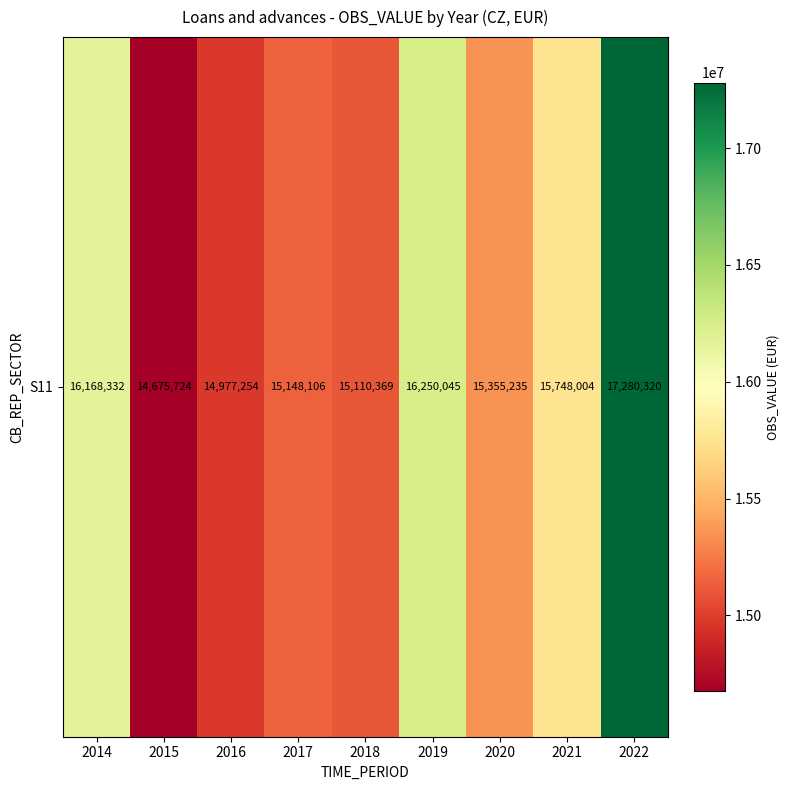

What is the average value?

15634821